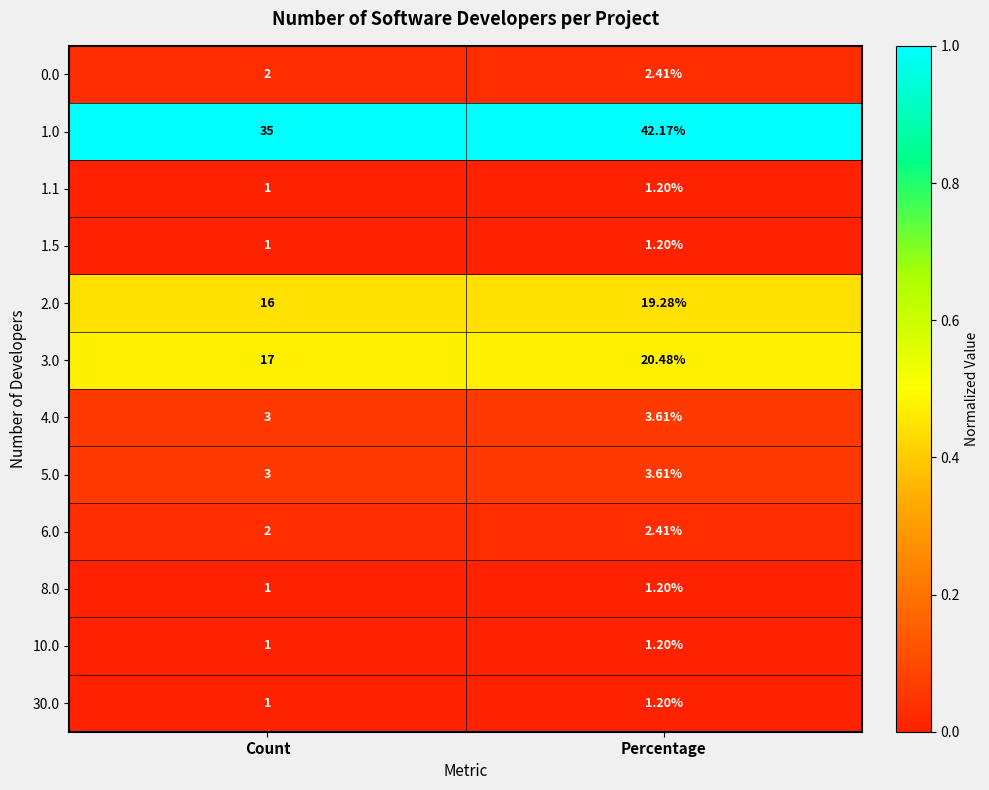

List the labels in order of 30.0 value, smallest first.

Count, Percentage